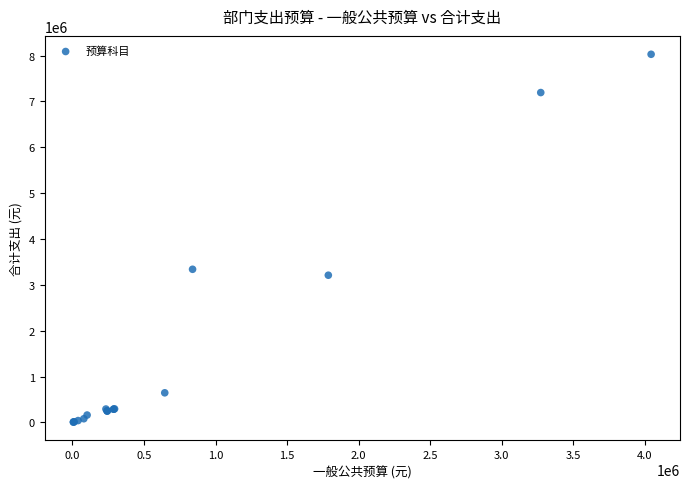

What Y value in the scatter plot is closest to 4018035?

3339400.0